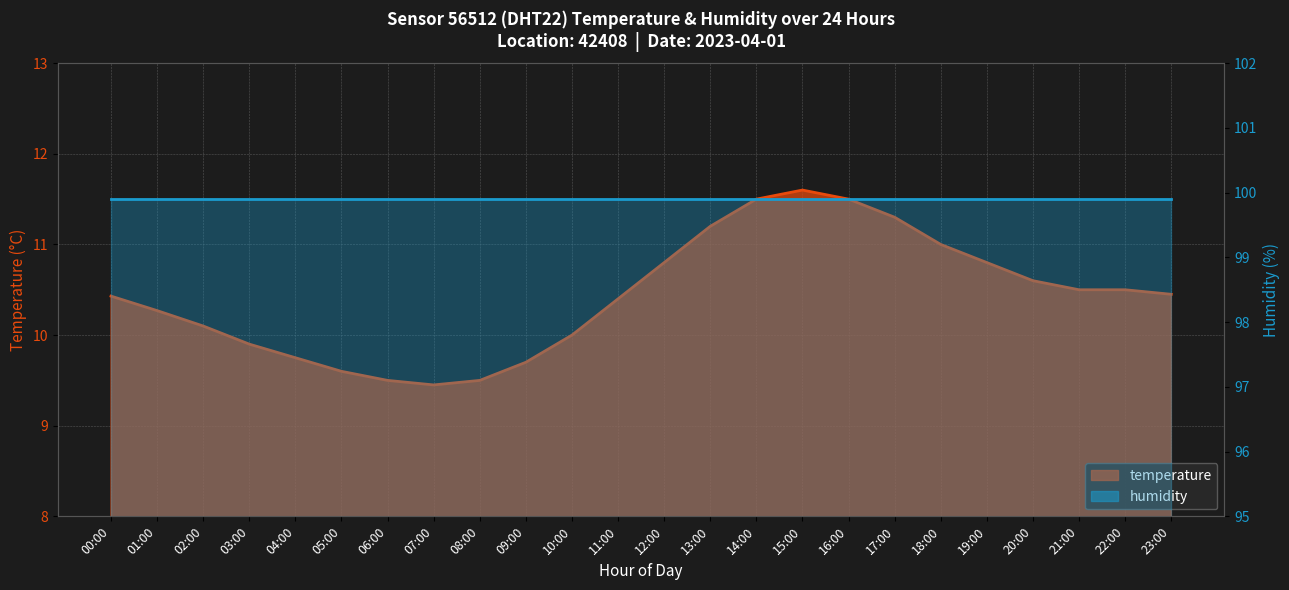

Rank the categories by value from highest to lowest.

15:00, 14:00, 16:00, 17:00, 13:00, 18:00, 12:00, 19:00, 20:00, 21:00, 22:00, 23:00, 00:00, 11:00, 01:00, 02:00, 10:00, 03:00, 04:00, 09:00, 05:00, 06:00, 08:00, 07:00